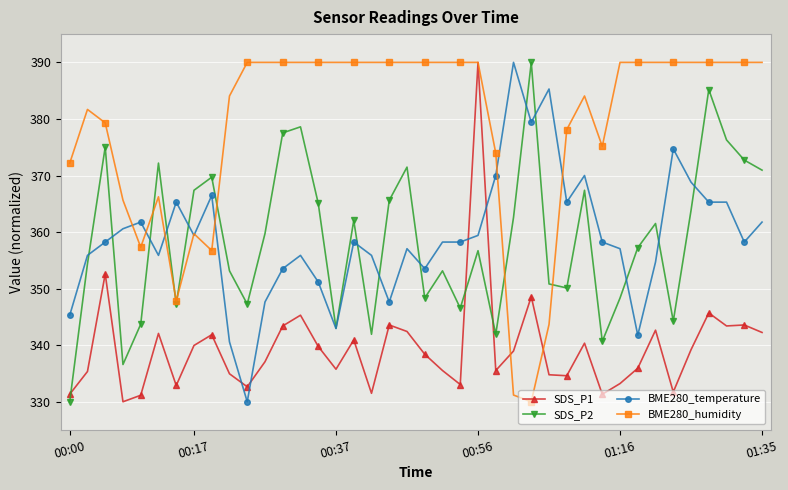

In SDS_P2, how many points are lower than both neighbors (excluding endpoints)?

11